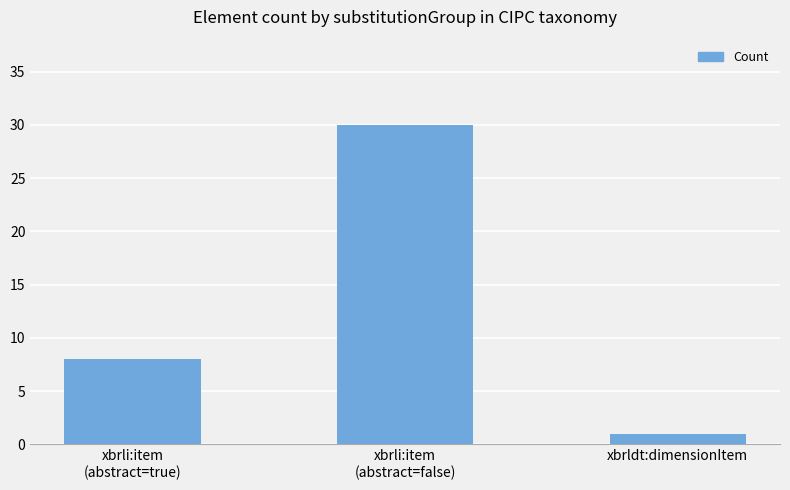

What is the difference between the second highest and minimum values?

7